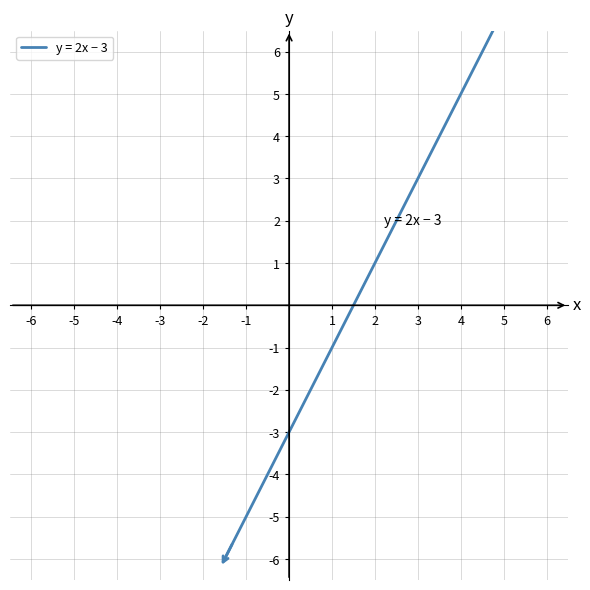

Does the chart have visible grid lines?

Yes